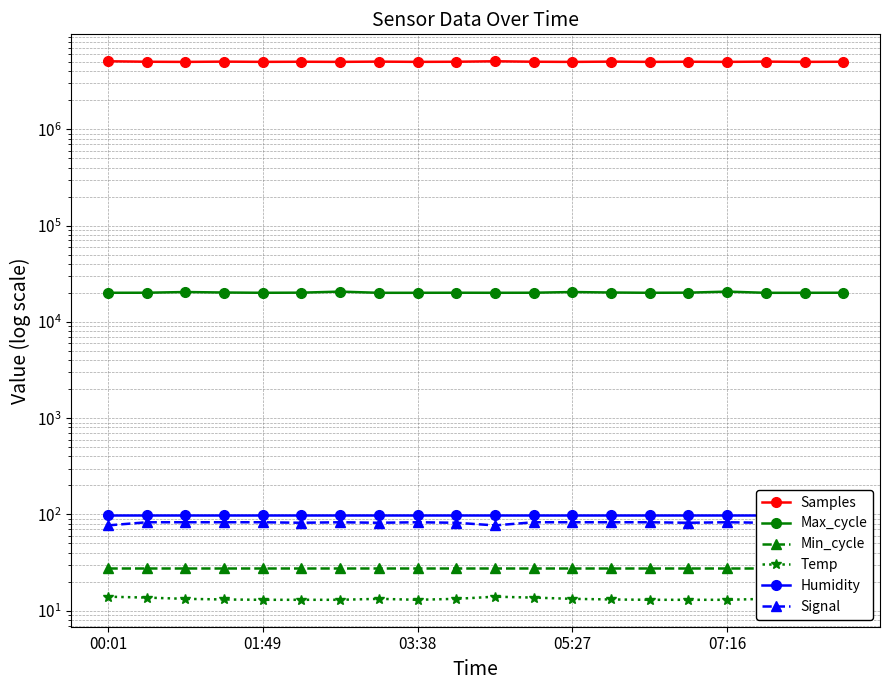

True or false: Humidity has a value of 99.9 at 18.

True